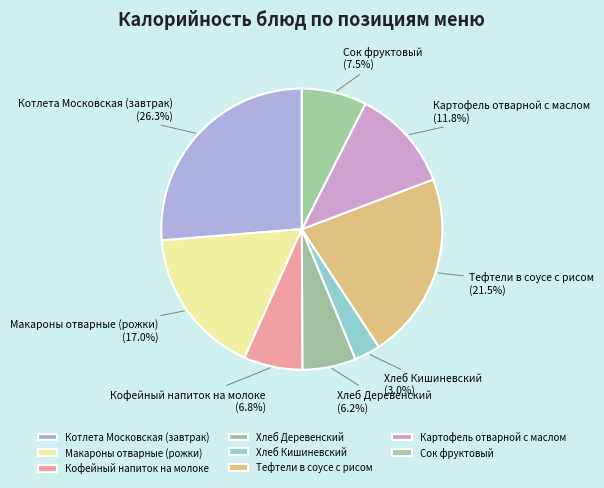

True or false: Хлеб Деревенский accounts for 6% of the total.

True